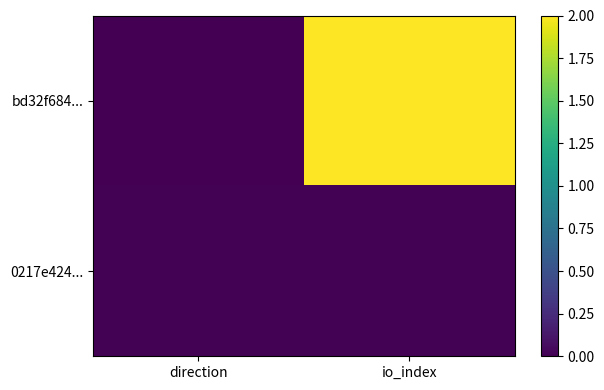

Rank the series at direction from lowest to highest value.

bd32f684..., 0217e424...